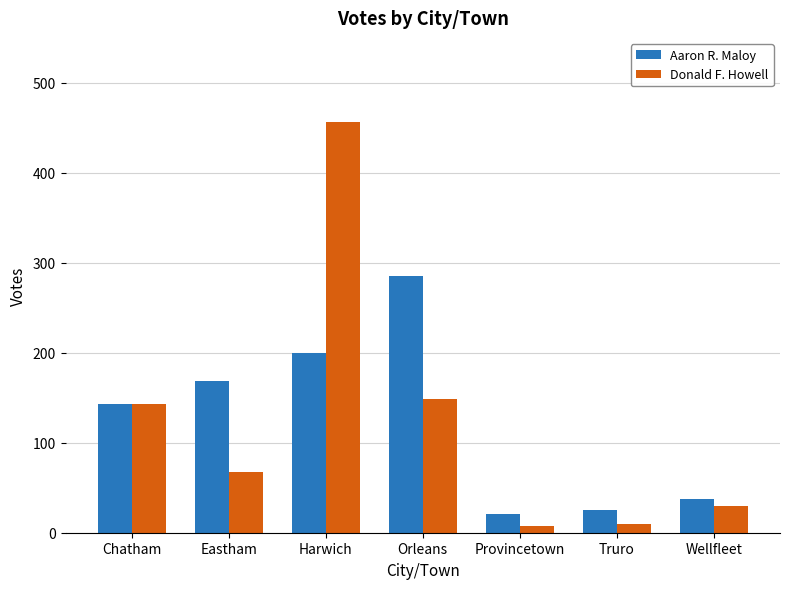

Does the chart contain any negative values?

No